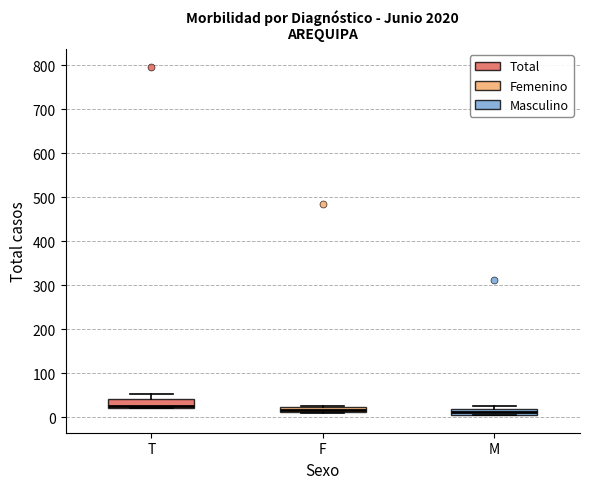

Where is the lower edge of the box for T on the y-axis? The values are not printed on the chart, so give them approximately, as read against the axis.

20